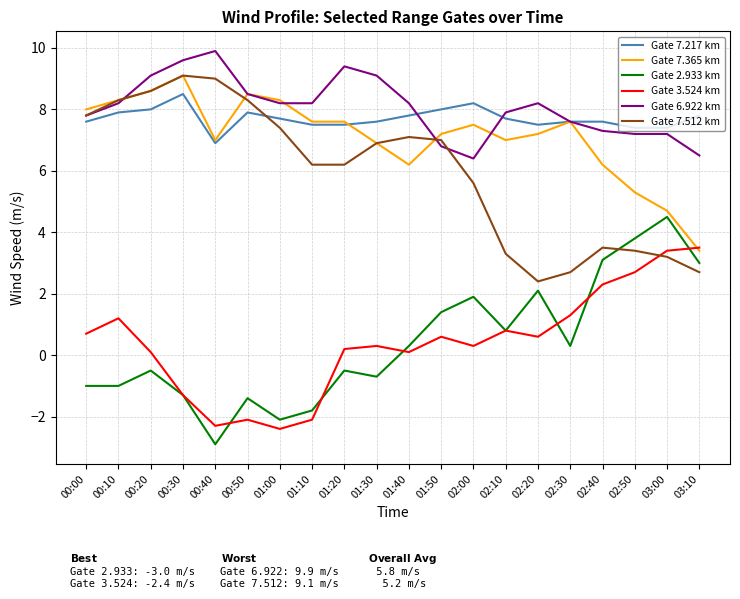

True or false: Gate 7.217 km and Gate 7.512 km cross at least once.

True